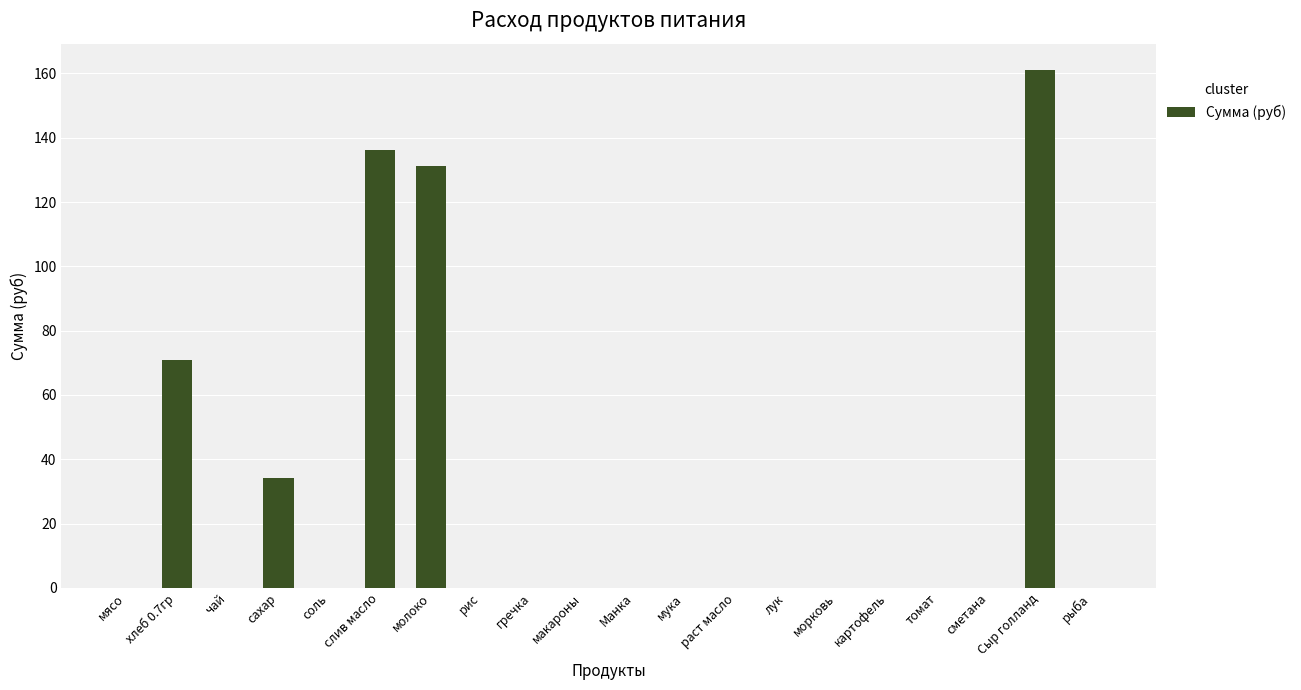

Reading left to right, extract all data points from this chart.

0.0	70.9	0.0	34.1	0.0	136.1	131.1	0.0	0.0	0.0	0.0	0.0	0.0	0.0	0.0	0.0	0.0	0.0	161.2	0.0